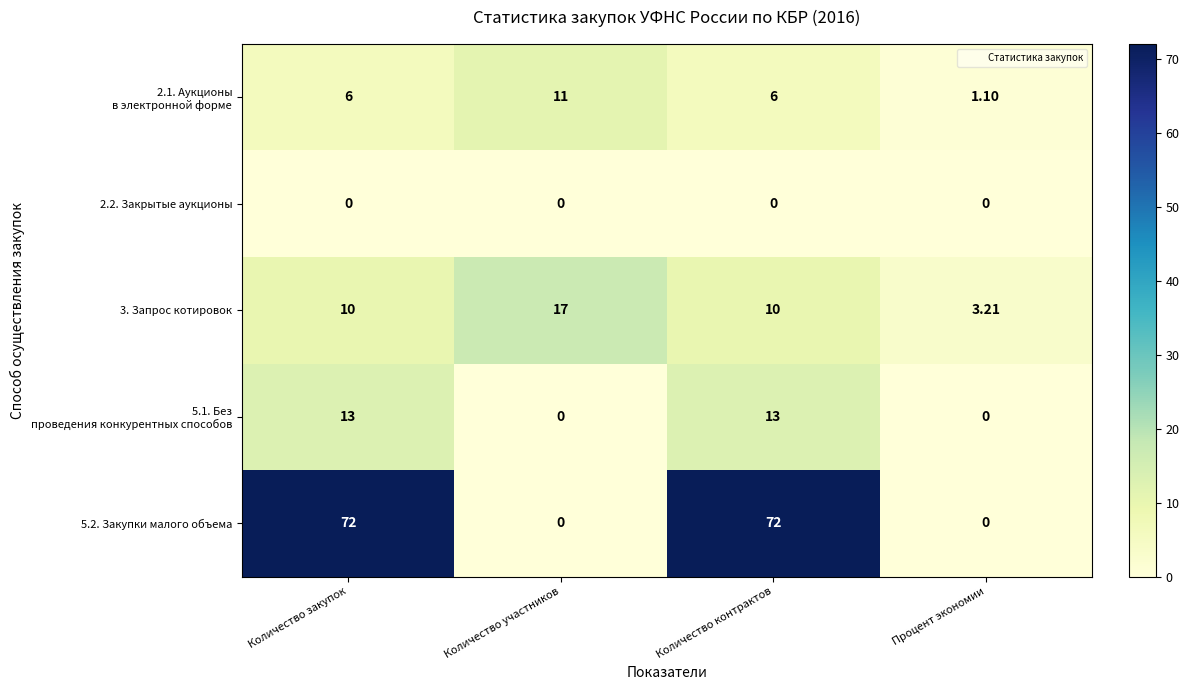

How many categories are shown in the chart?

4